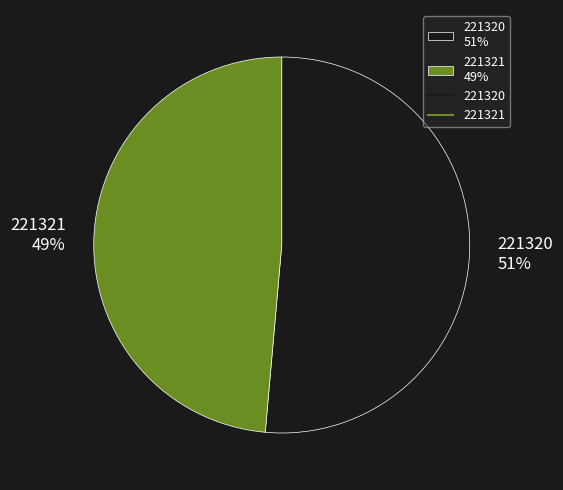

Between 221321 49% and 221320 51%, which is larger?

221320 51%